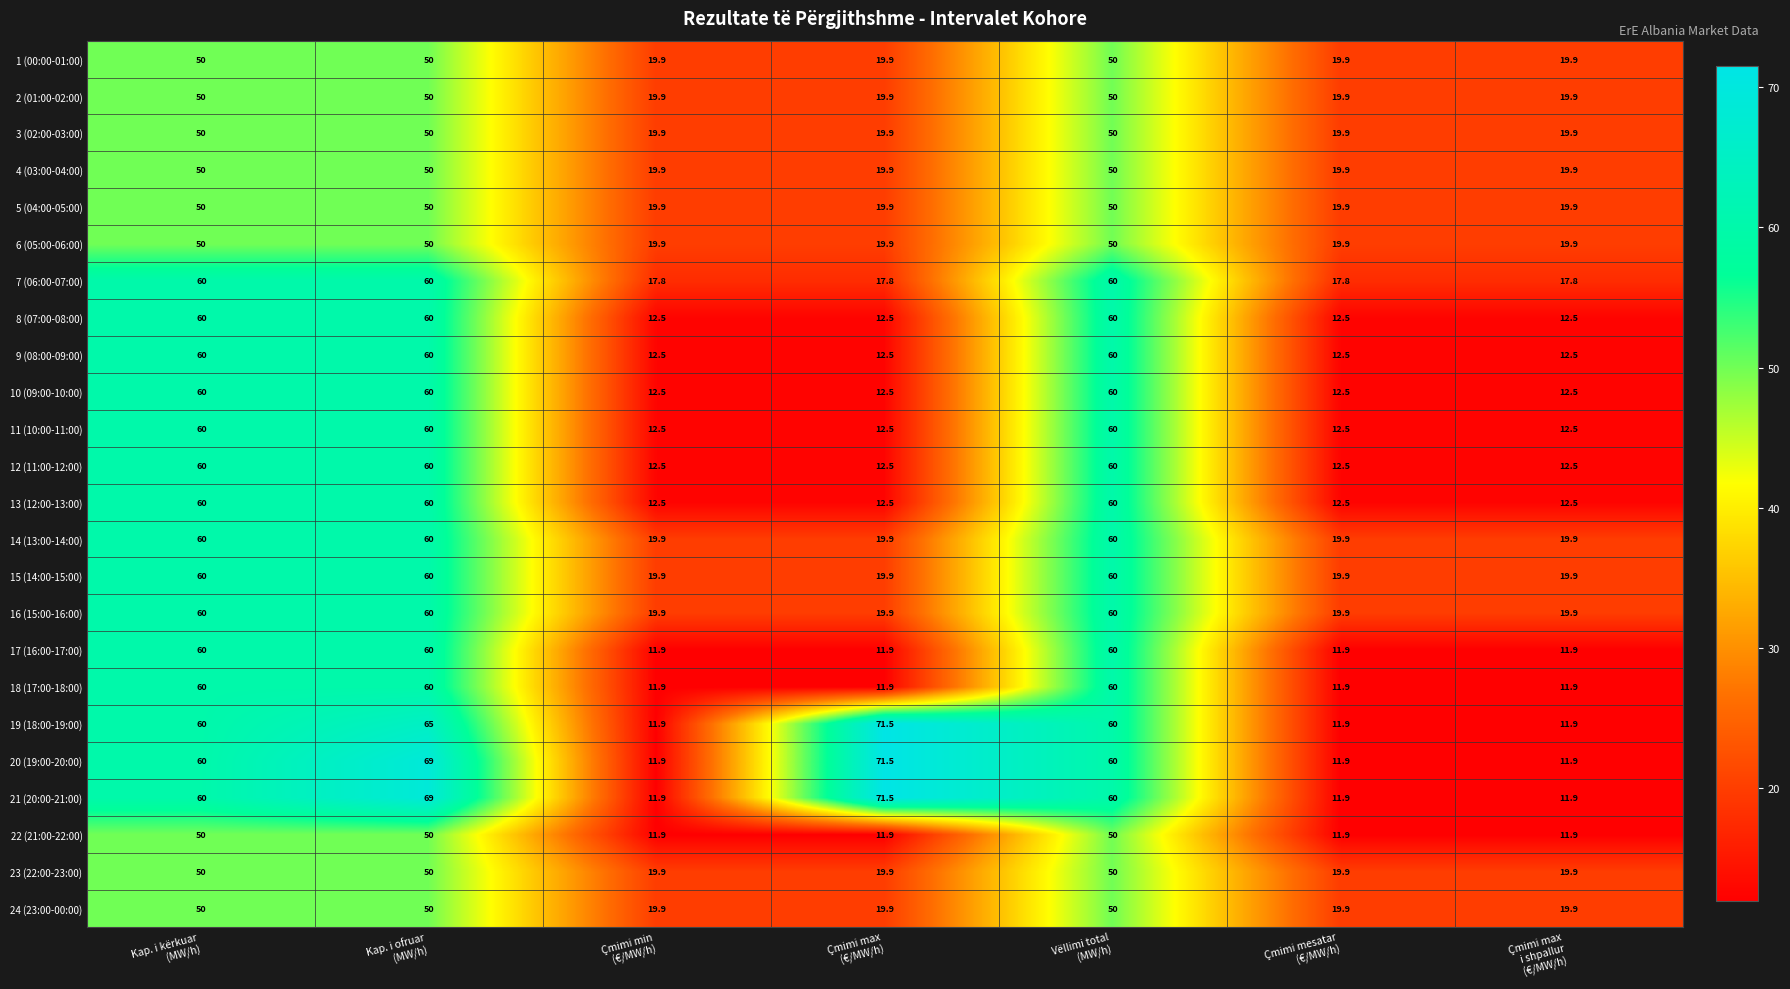

What is the difference between the highest and lowest values at Çmimi max
i shpallur
(€/MW/h)?

8.0